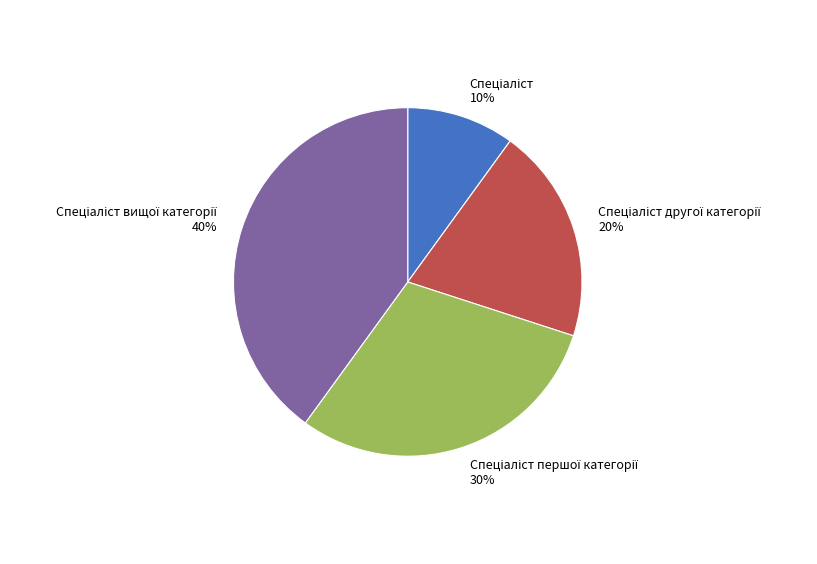

To the nearest percent, what is the average slice percentage?

25%